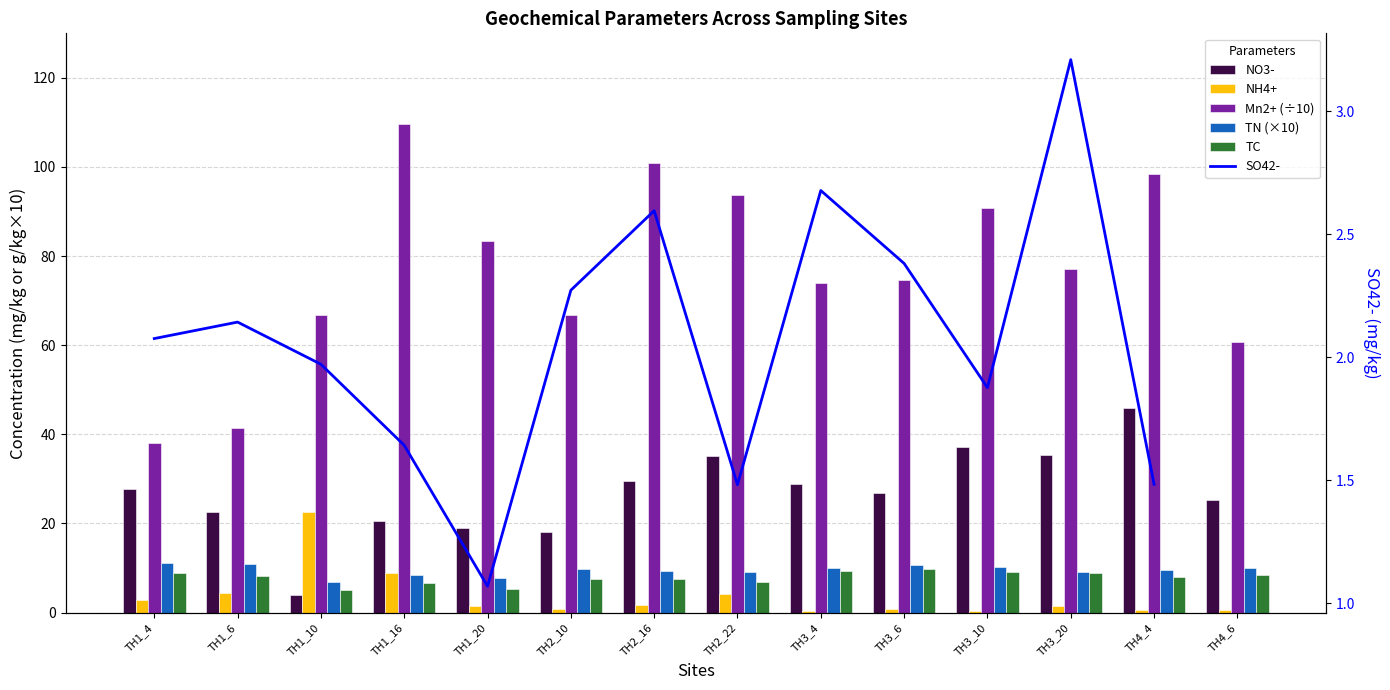

What is the total value across all series at TH3_20?

135.1